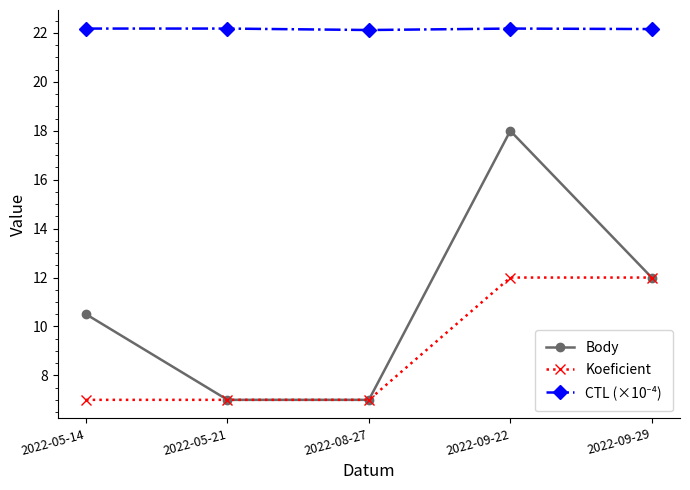

At which label is Body closest to 12?

2022-09-29